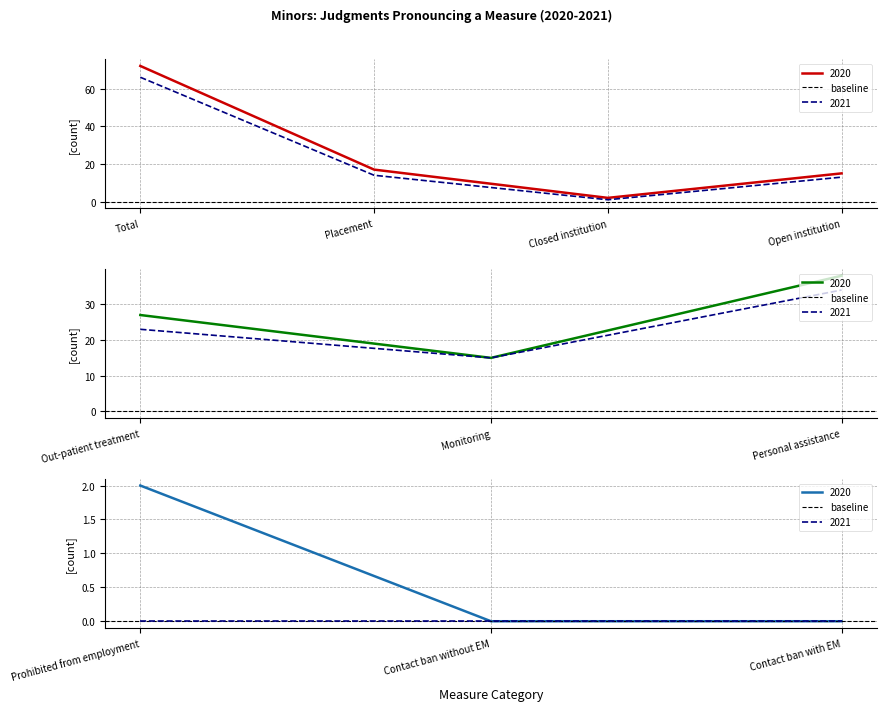

How many values in the 2020 series exceed 15?

4